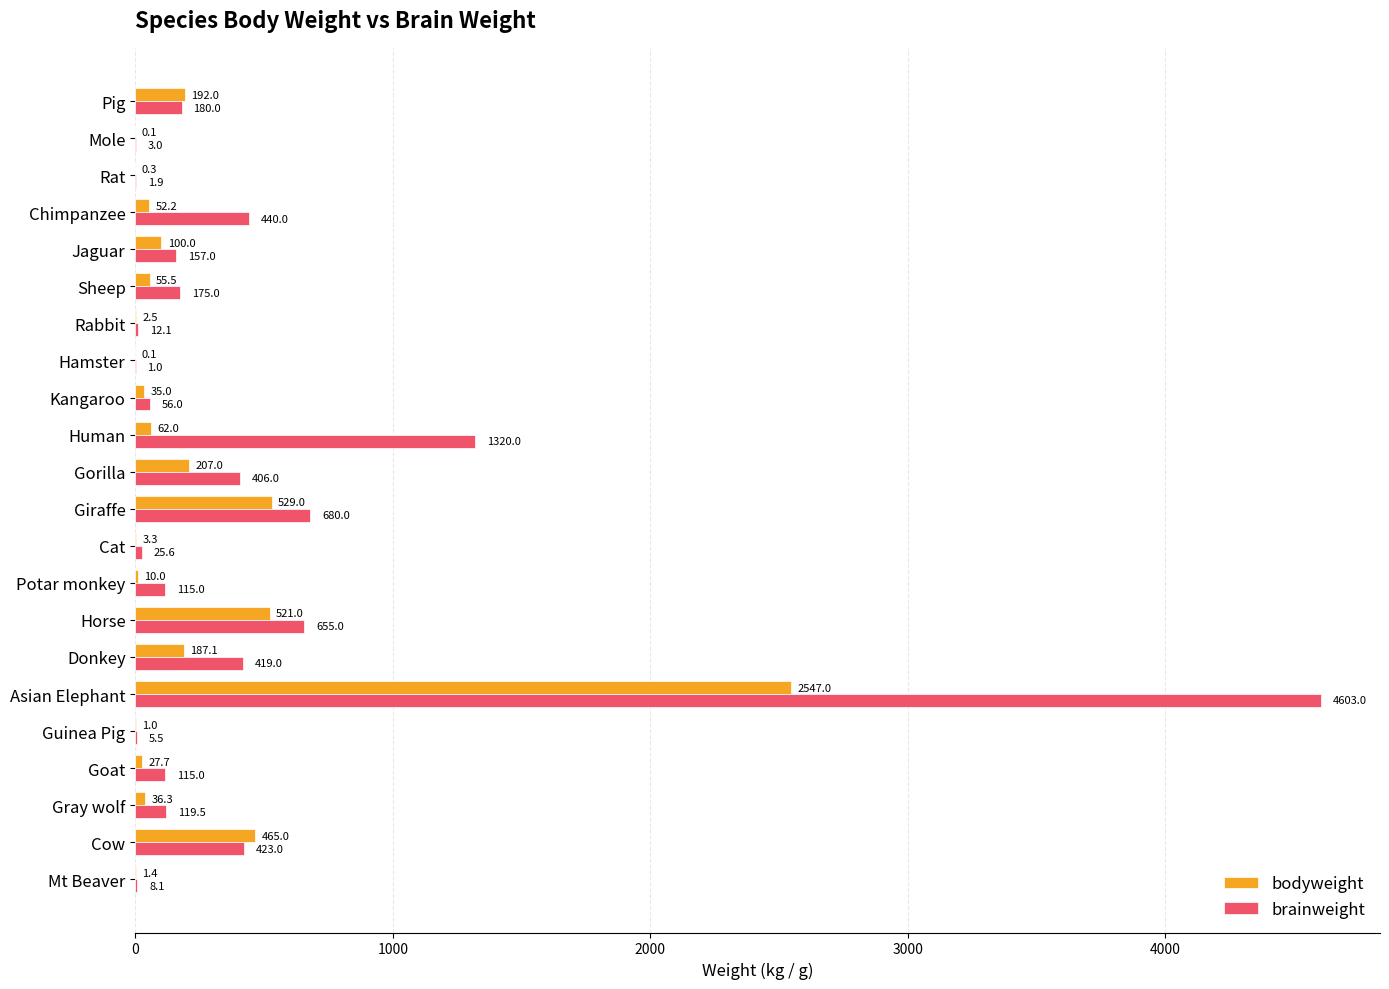

How many series are shown in this chart?

2